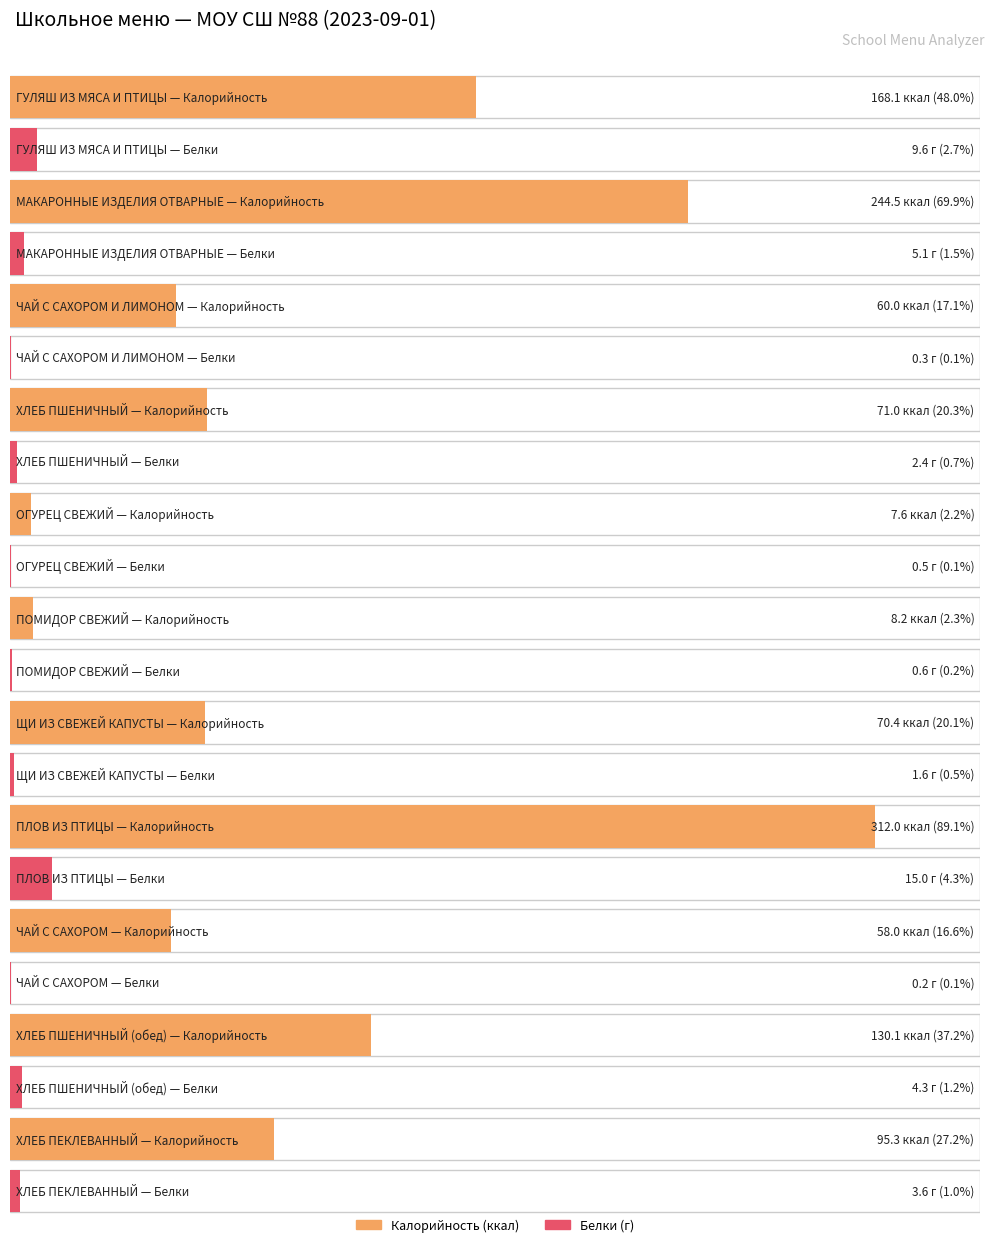

Which category has the highest value across all series?

ПЛОВ ИЗ ПТИЦЫ